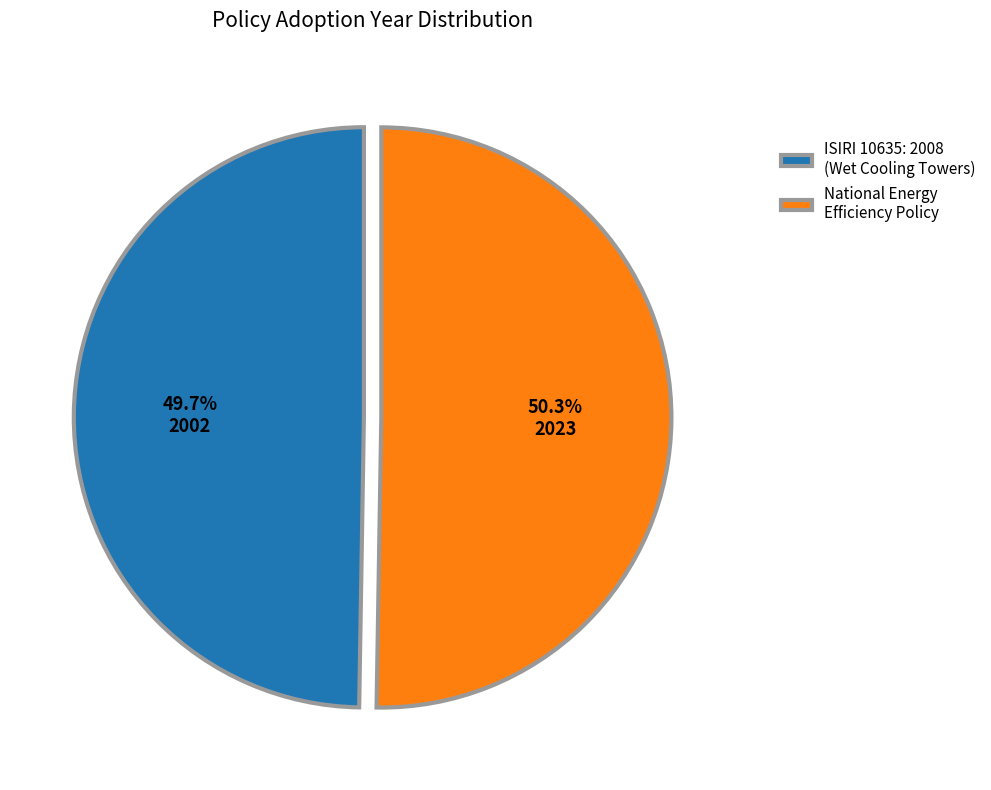

Approximately how many times larger is the value at National Energy Efficiency Policy compared to ISIRI 10635: 2008 (Wet Cooling Towers)?

1.0